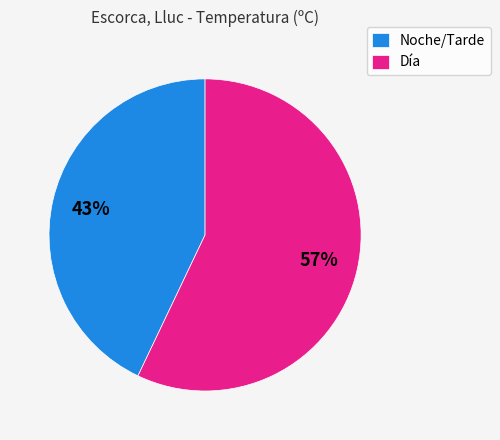

How many segments does this pie chart have?

2